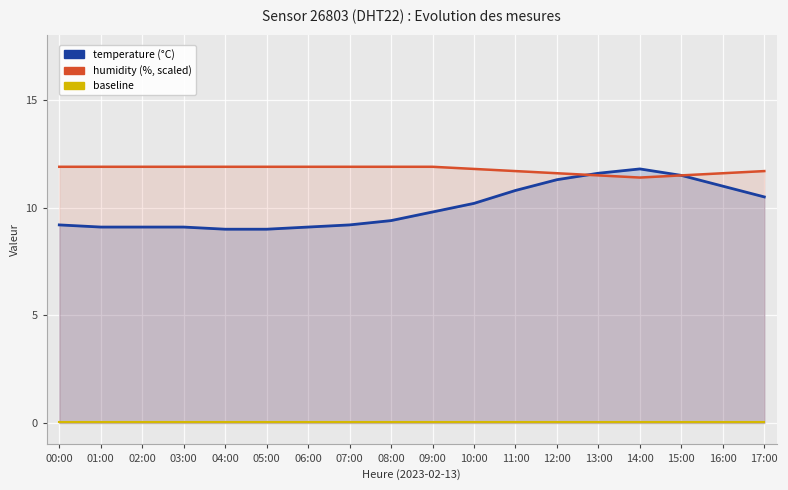

What is the lowest value of the temperature series?

9.0